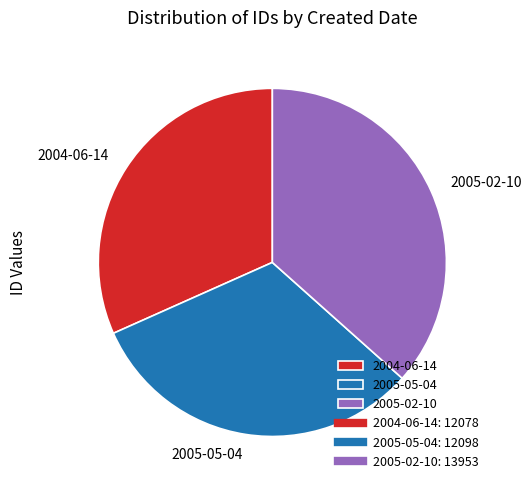

Between 2005-05-04 and 2005-02-10, which is larger?

2005-02-10